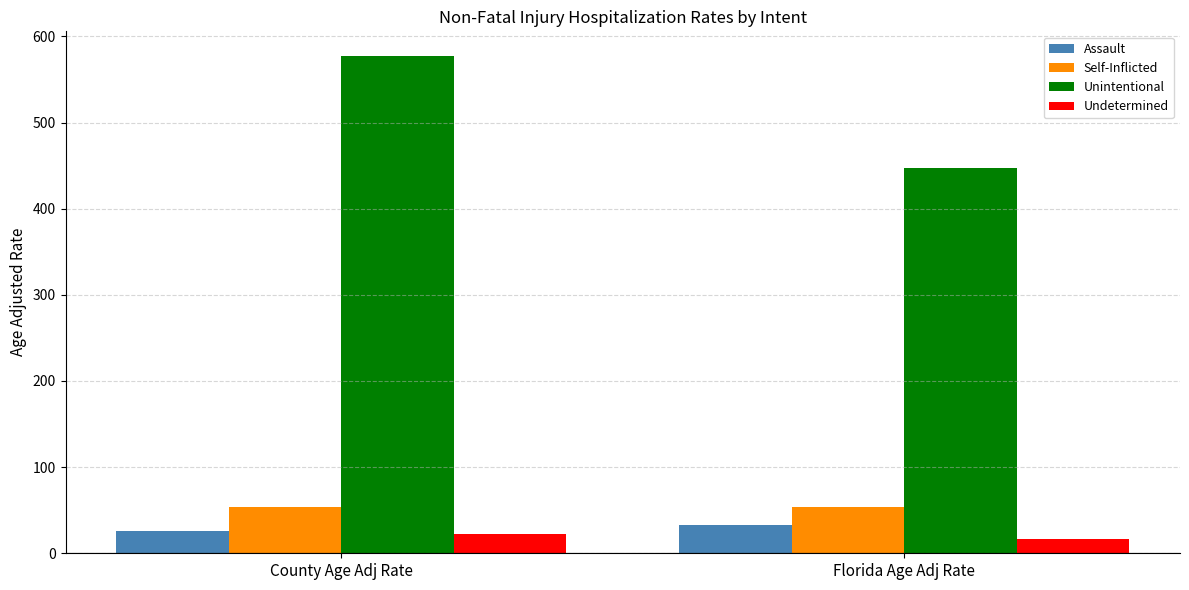

What is the value of the Unintentional bar at the 2nd from the left?

447.7